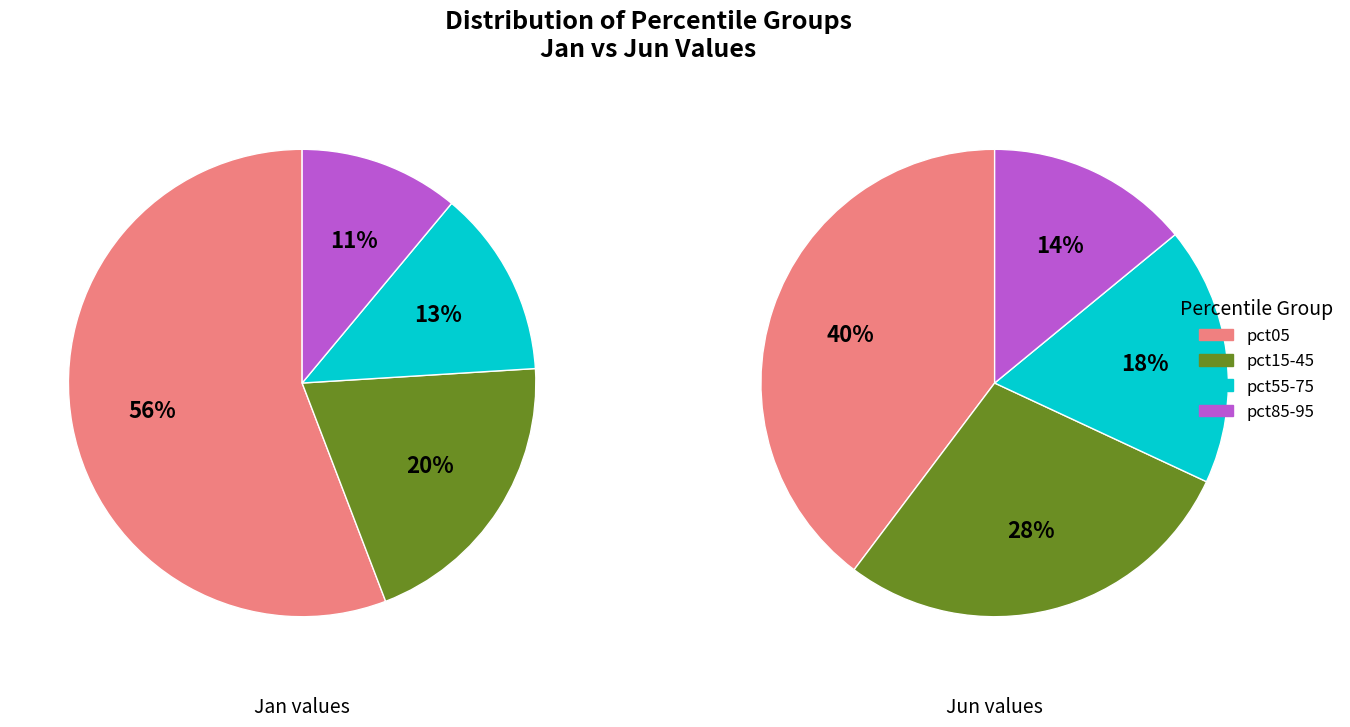

Is it true that 8 is 13% of the pie?

False